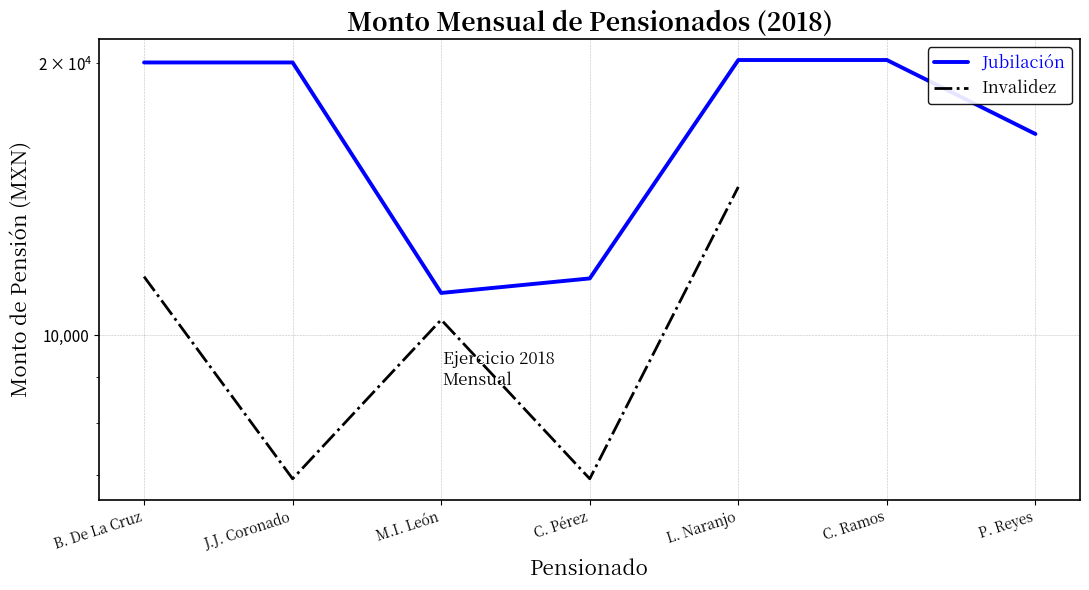

How many lines are shown in the chart?

2